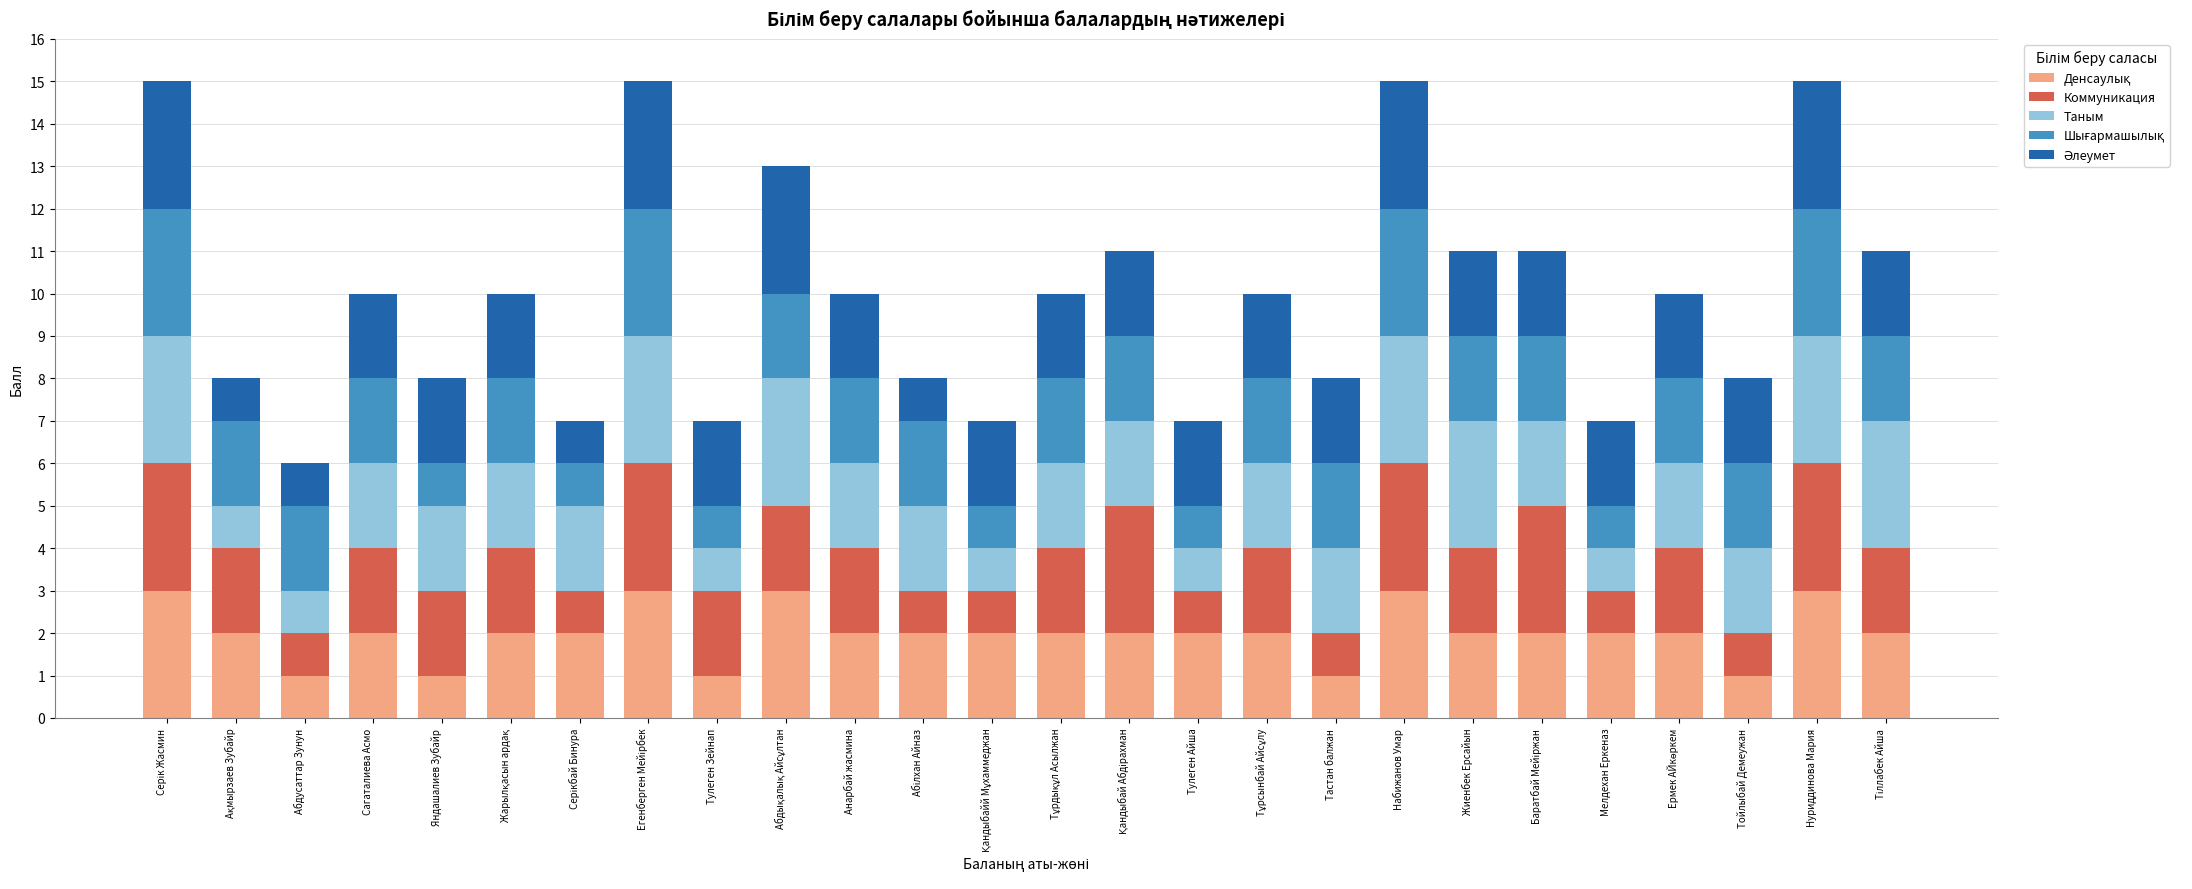

How many series are shown in this chart?

5